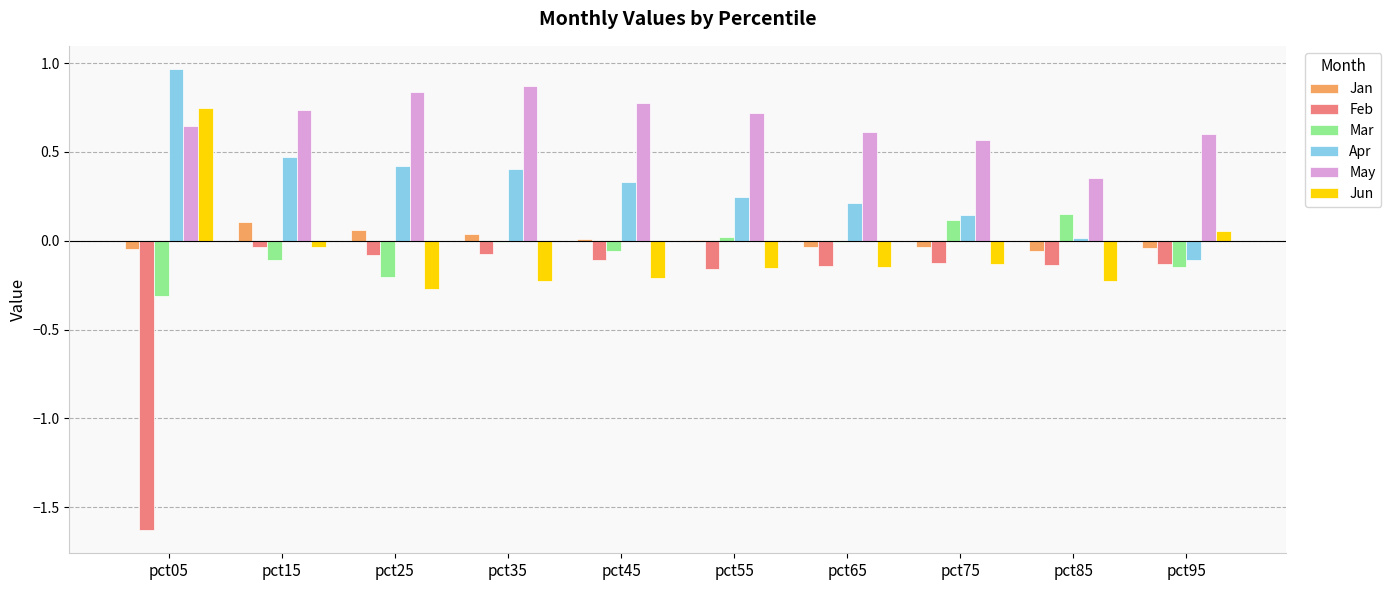

What are all the series names shown in the legend?

Jan, Feb, Mar, Apr, May, Jun